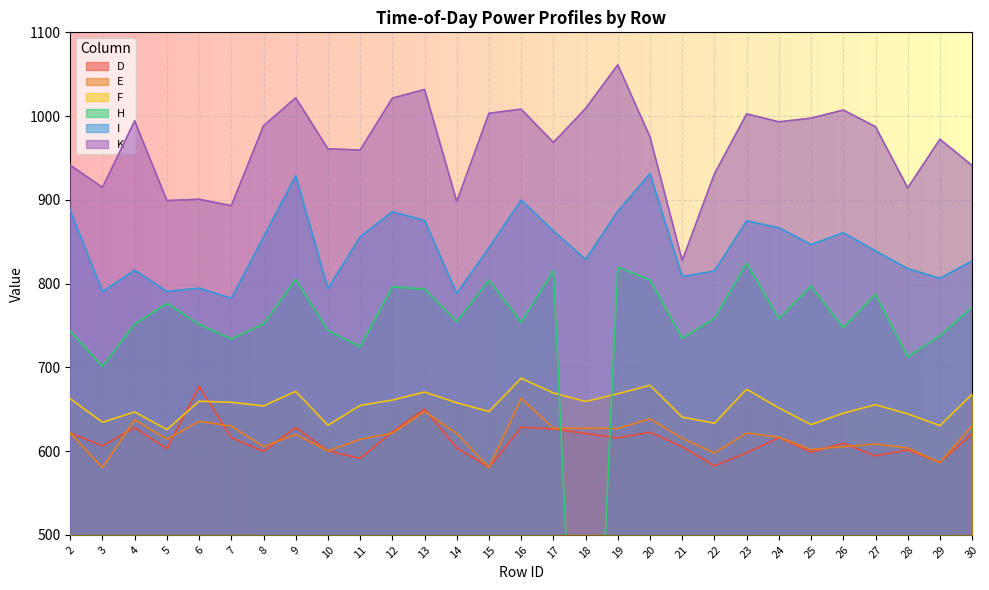

The value of I at 9 is 928.6. True or false?

True